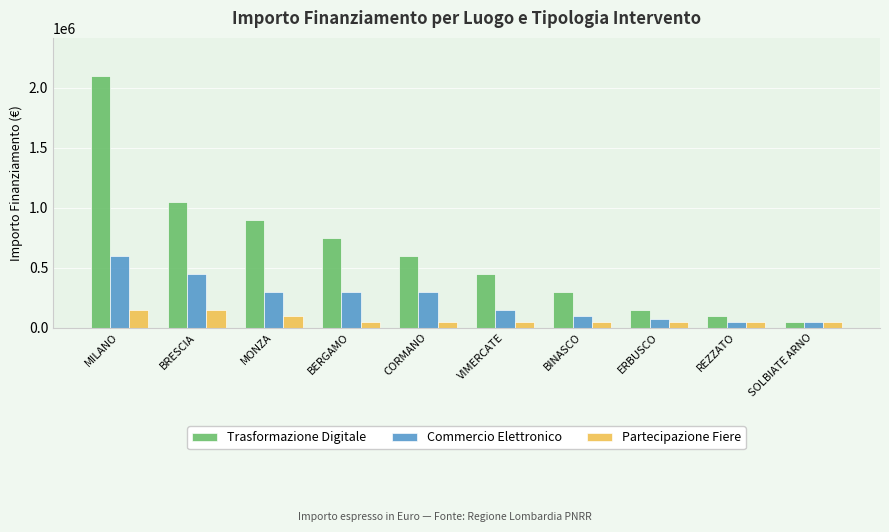

Which category has the highest value across all series?

MILANO